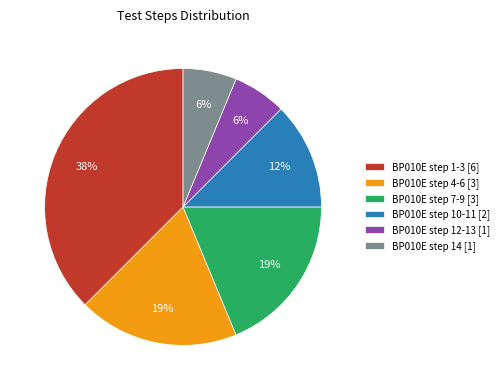

How many slices are in this pie chart?

6